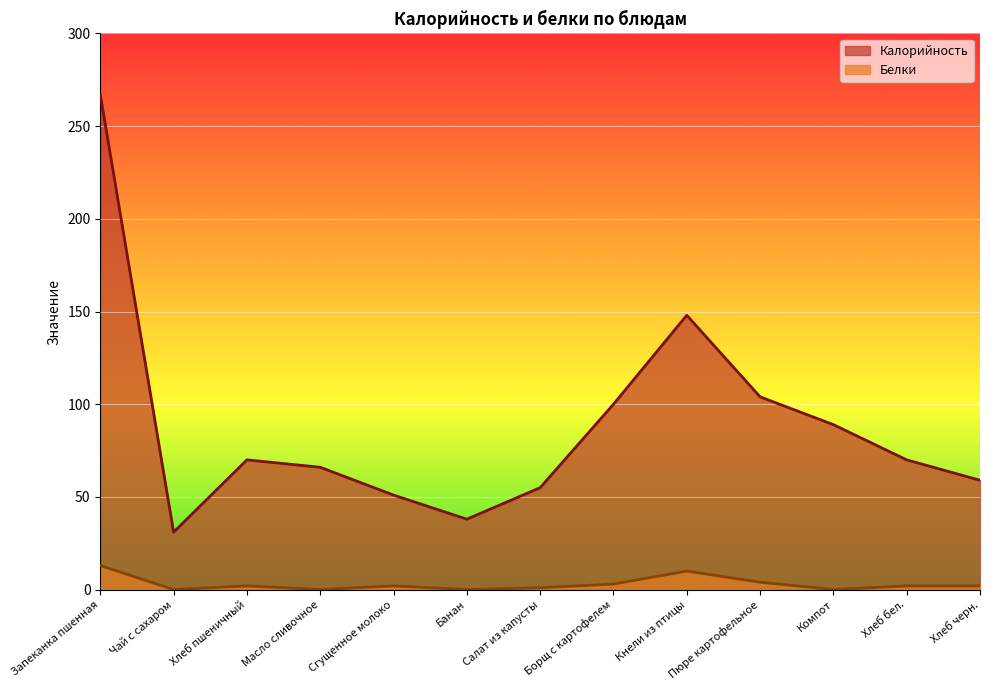

The Белки series shows 4 at Сгущенное молоко. True or false?

False